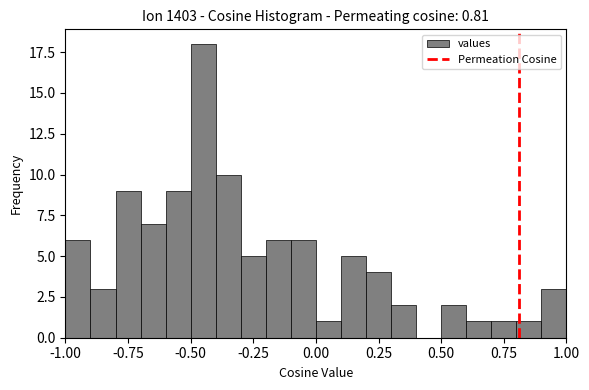

Around what value on the x-axis is the tallest bar? Give the approximate position of its centre, as read against the axis.

-0.45